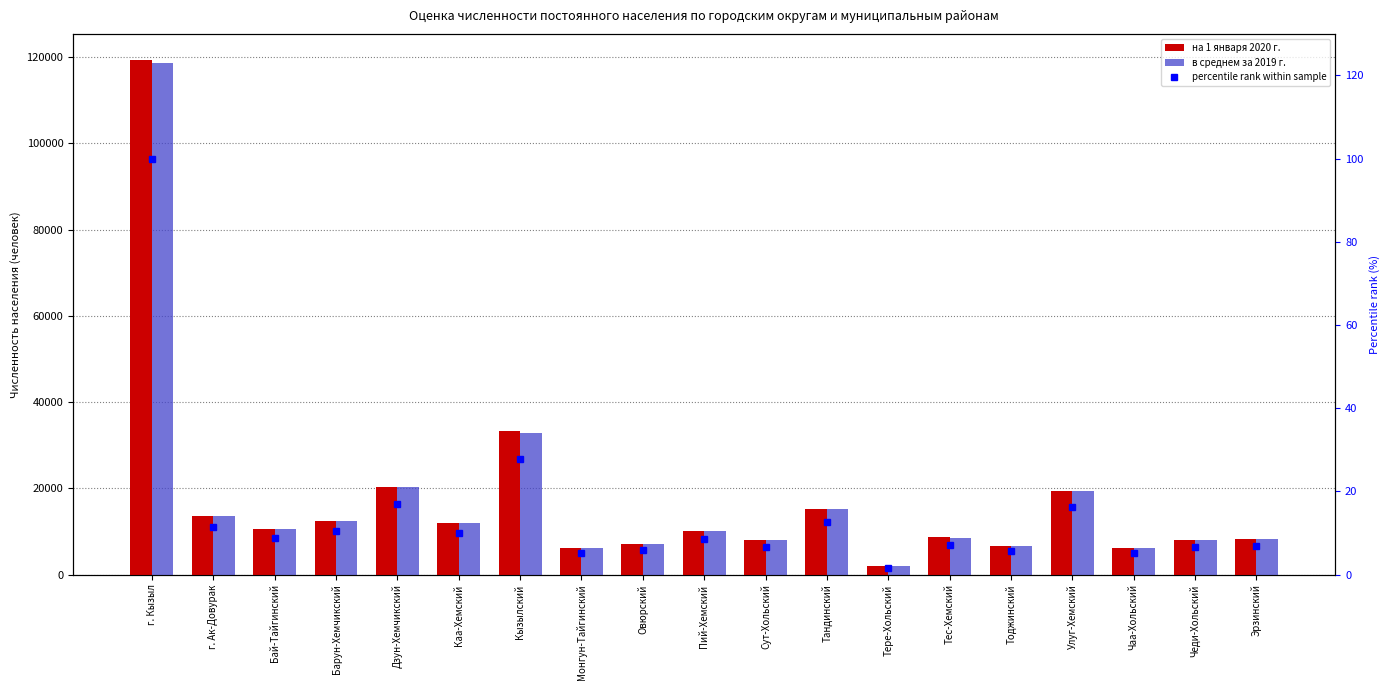

List the labels in order of в среднем за 2019 г. value, smallest first.

Тере-Хольский, Монгун-Тайгинский, Чаа-Хольский, Тоджинский, Овюрский, Чеди-Хольский, Сут-Хольский, Эрзинский, Тес-Хемский, Пий-Хемский, Бай-Тайгинский, Каа-Хемский, Барун-Хемчикский, г. Ак-Довурак, Тандинский, Улуг-Хемский, Дзун-Хемчикский, Кызылский, г. Кызыл